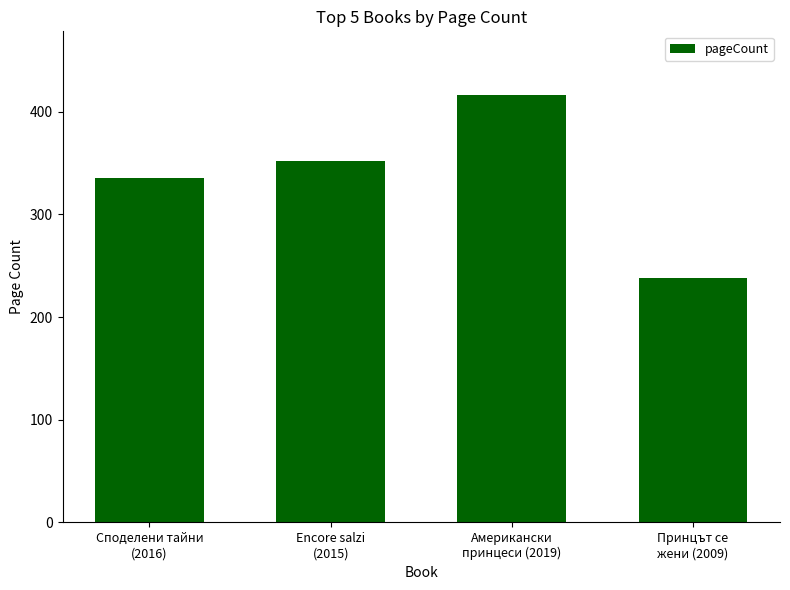

What is the difference between the values at Американски
принцеси (2019) and Encore salzi
(2015)?

64